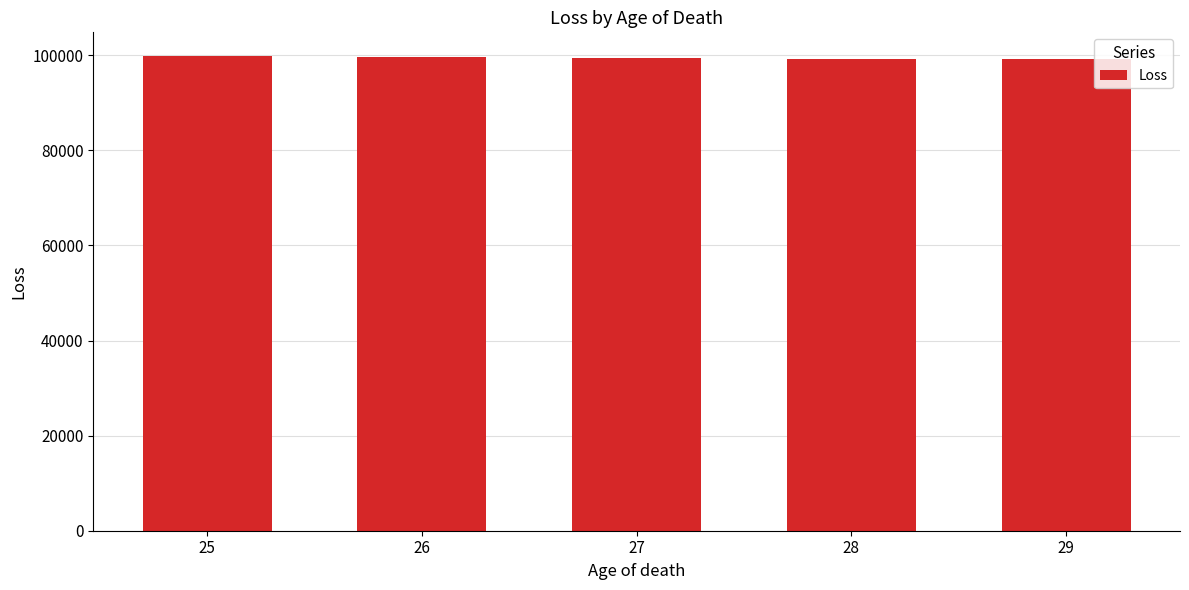

Is it true that the value at 27 is 99475?

True